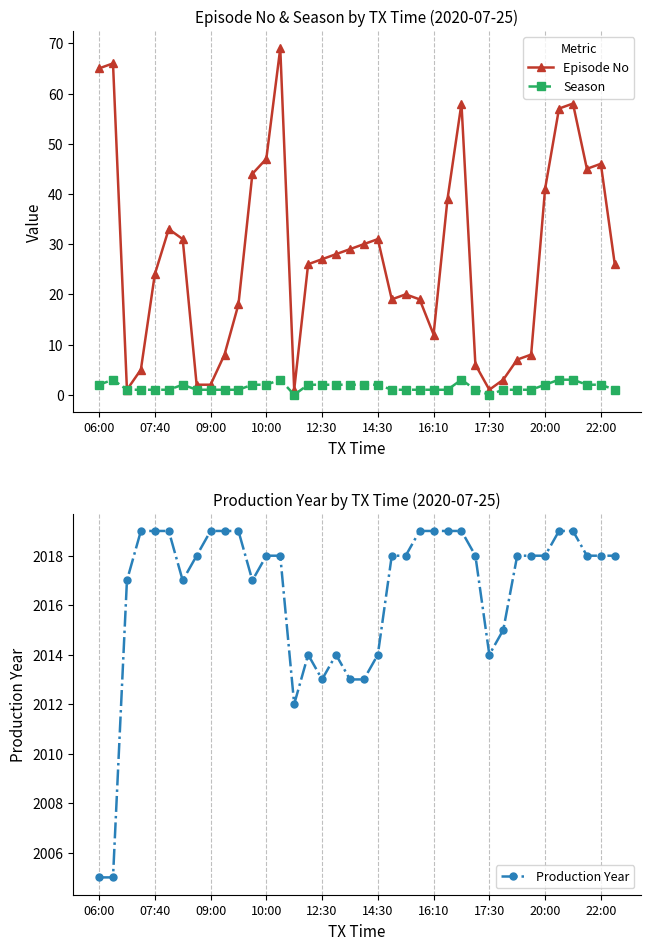

Reading left to right, extract all data points from this chart.

Episode No: 65	66	1	5	24	33	31	2	2	8	18	44	47	69	1	26	27	28	29	30	31	19	20	19	12	39	58	6	1	3	7	8	41	57	58	45	46	26
Season: 2	3	1	1	1	1	2	1	1	1	1	2	2	3	0	2	2	2	2	2	2	1	1	1	1	1	3	1	0	1	1	1	2	3	3	2	2	1
Production Year: 2005	2005	2017	2019	2019	2019	2017	2018	2019	2019	2019	2017	2018	2018	2012	2014	2013	2014	2013	2013	2014	2018	2018	2019	2019	2019	2019	2018	2014	2015	2018	2018	2018	2019	2019	2018	2018	2018